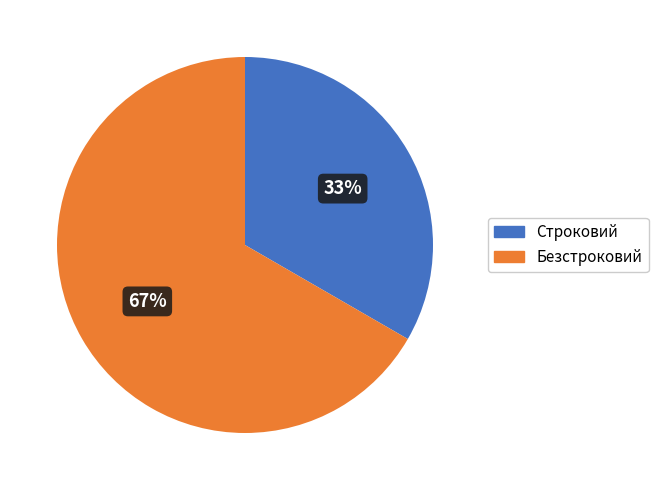

To the nearest percent, what is the combined percentage of Строковий and Безстроковий?

100%